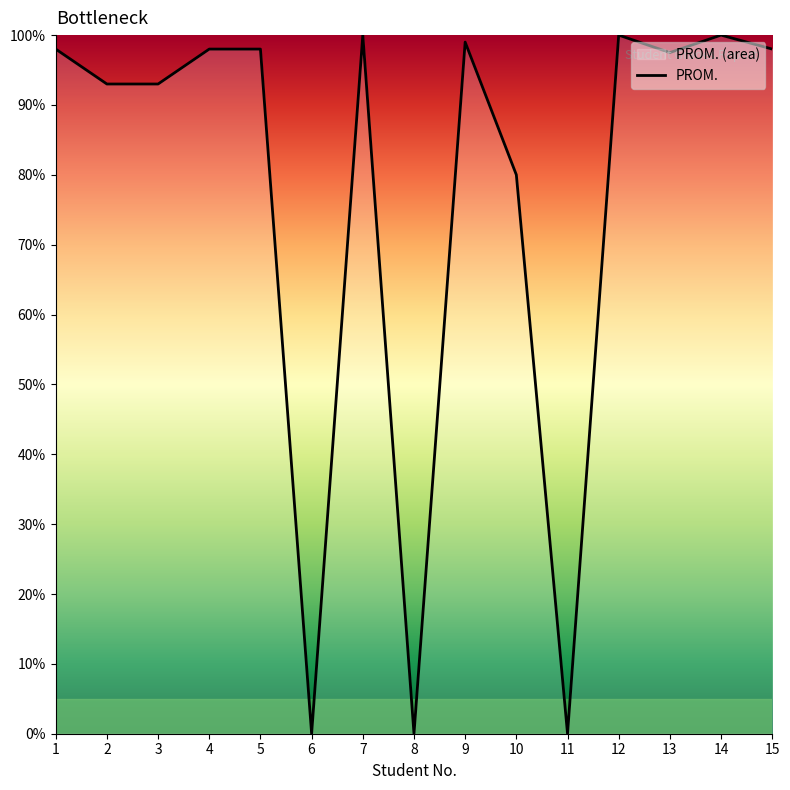

Which has a higher value, 8 or 4?

4